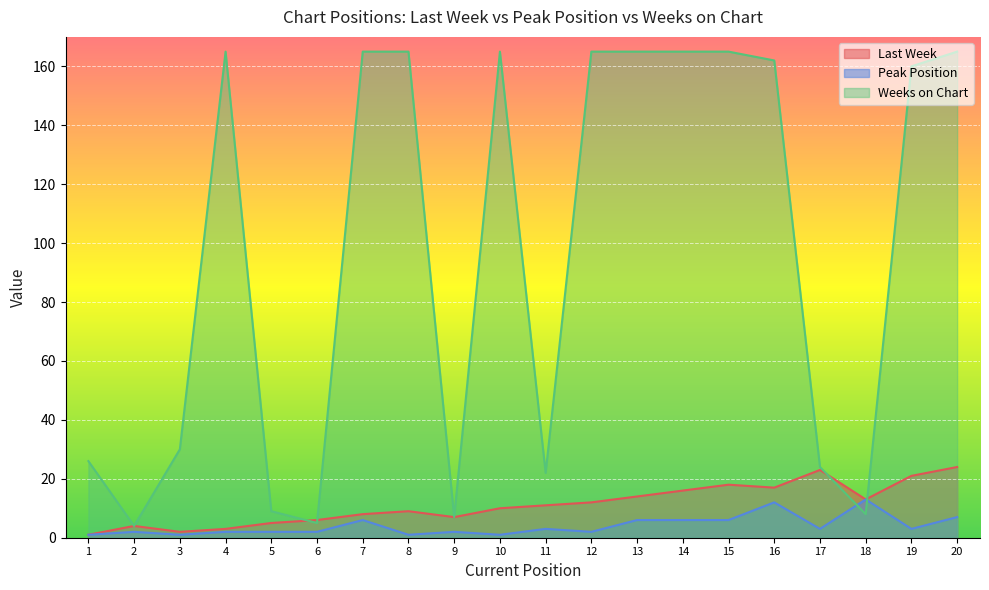

How many lines are shown in the chart?

3